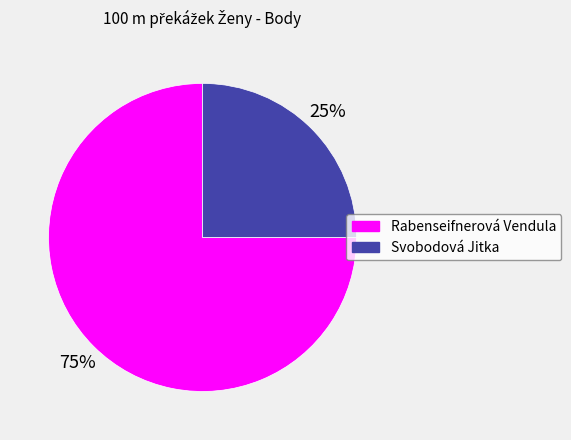

What percentage is the Rabenseifnerová Vendula slice, to the nearest percent?

75%